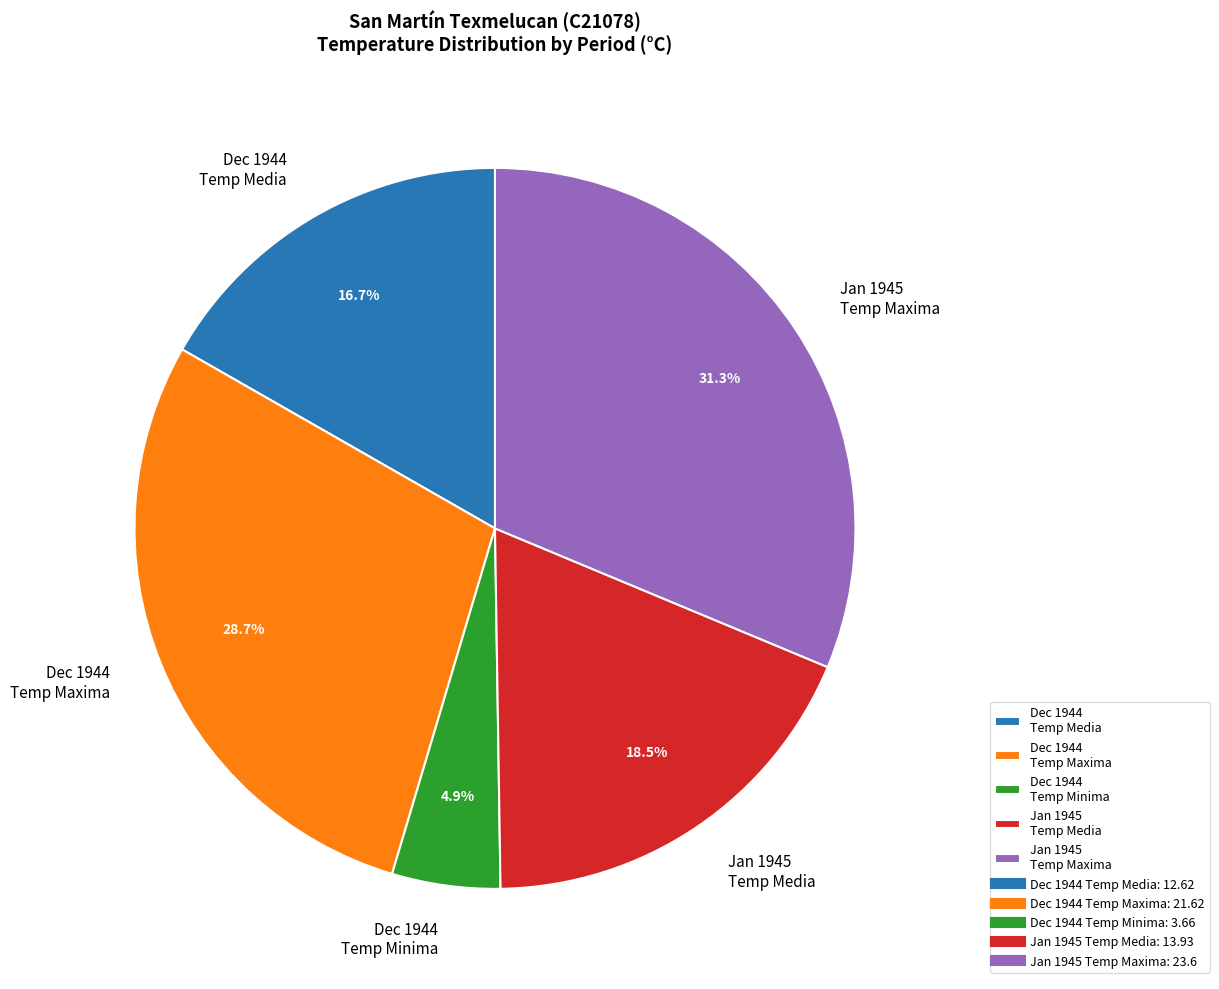

What is the smallest slice in the pie chart?

Dec 1944 Temp Minima